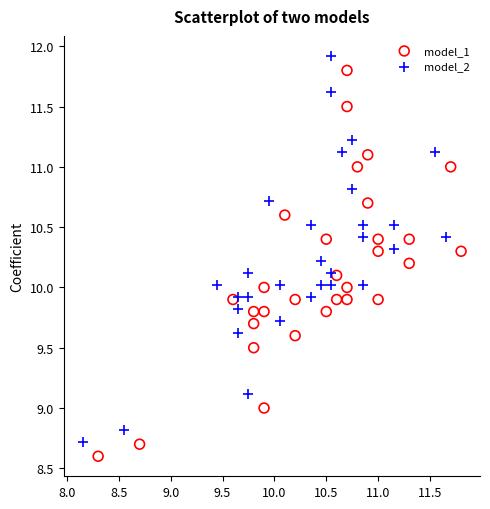

Which series contains the highest Y value?

model_2